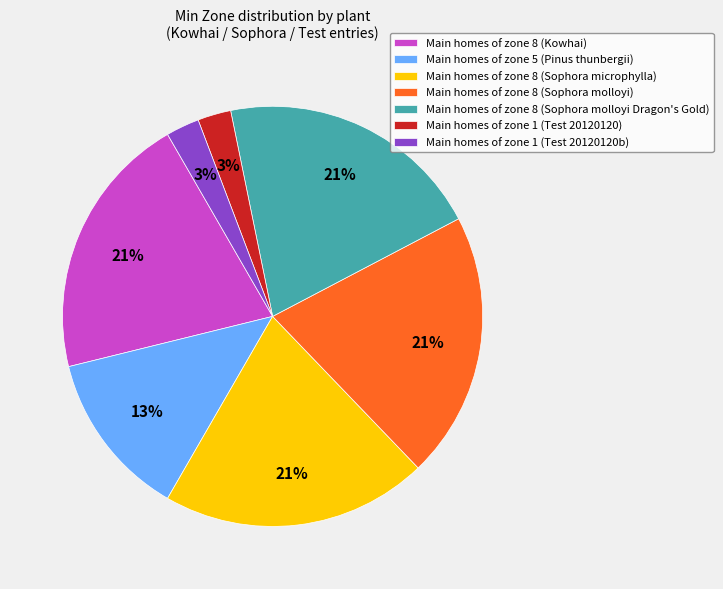

What is the ratio of the value at Main homes of zone 8 (Sophora microphylla) to the value at Main homes of zone 5 (Pinus thunbergii)?

1.6